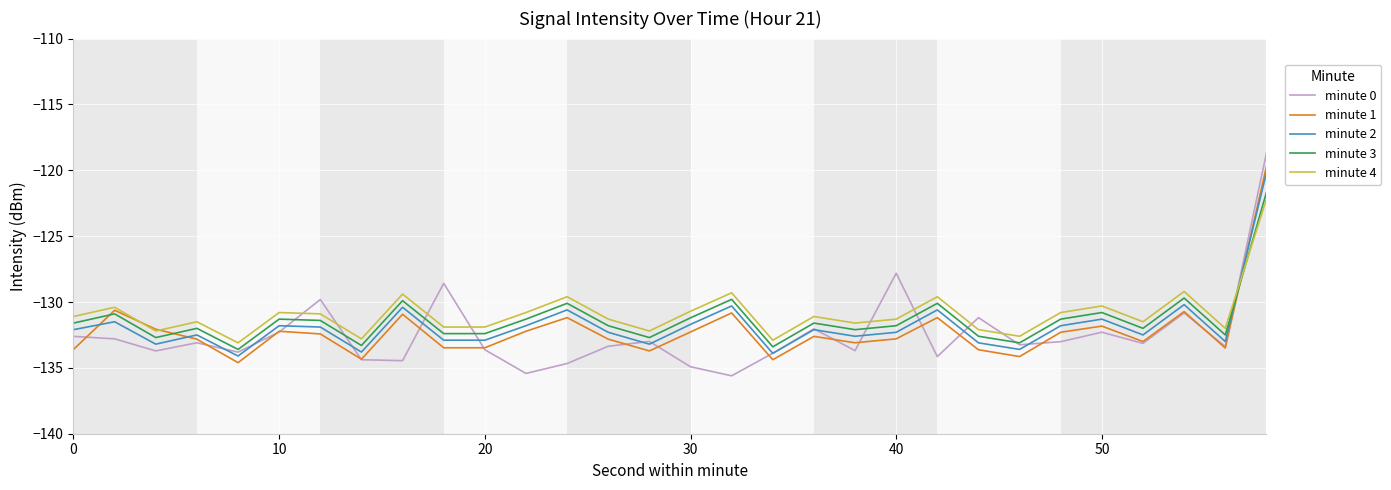

What is the smallest value displayed?

-135.6